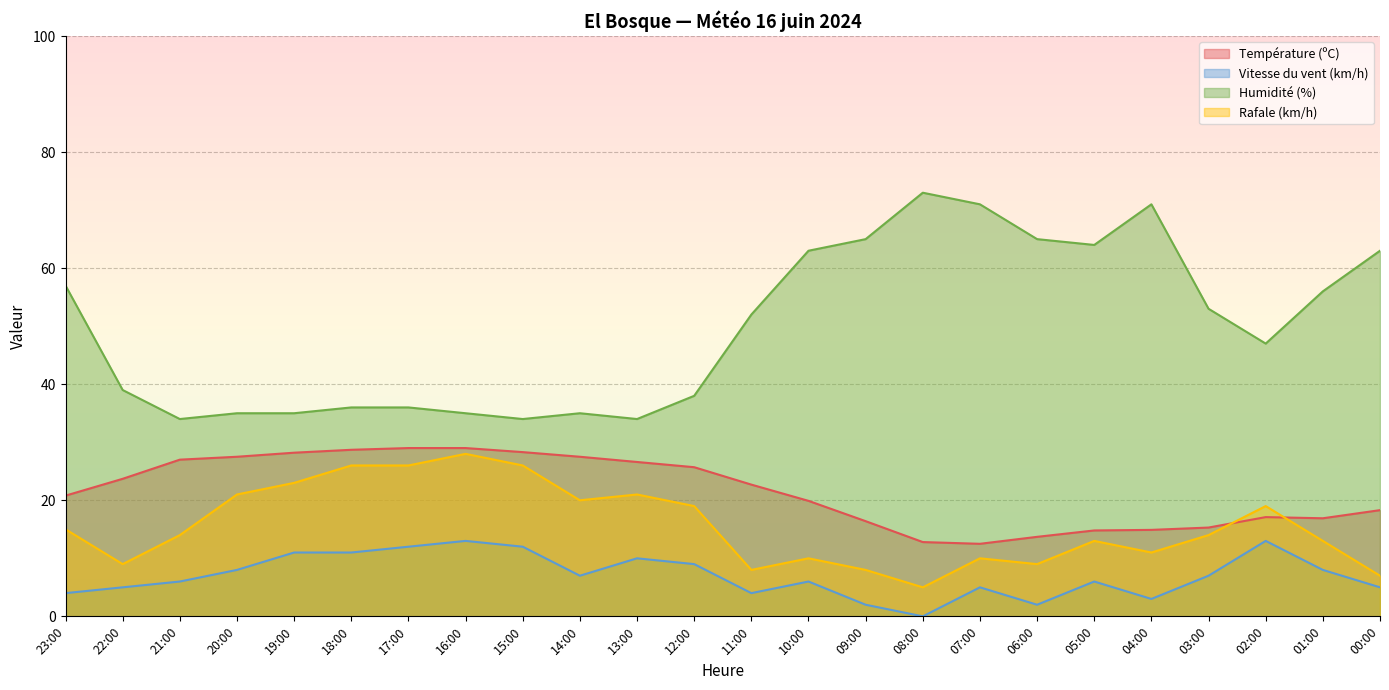

Does the chart display data point markers on the line(s)?

No